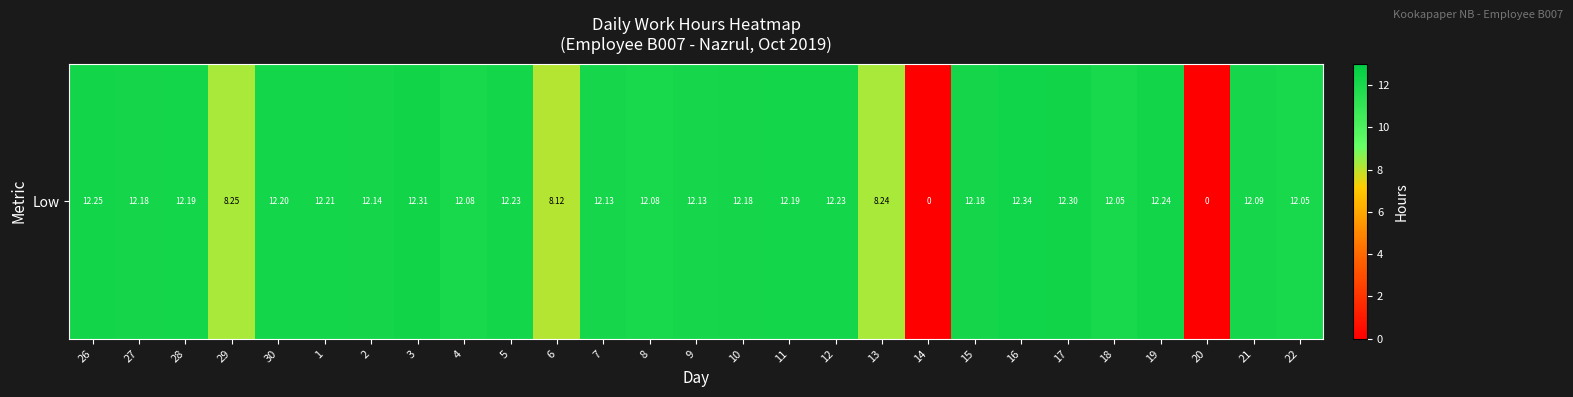

Reading left to right, transcribe all the data shown in this chart.

12.2	12.2	12.2	8.2	12.2	12.2	12.1	12.3	12.1	12.2	8.1	12.1	12.1	12.1	12.2	12.2	12.2	8.2	0.0	12.2	12.3	12.3	12.1	12.2	0.0	12.1	12.1